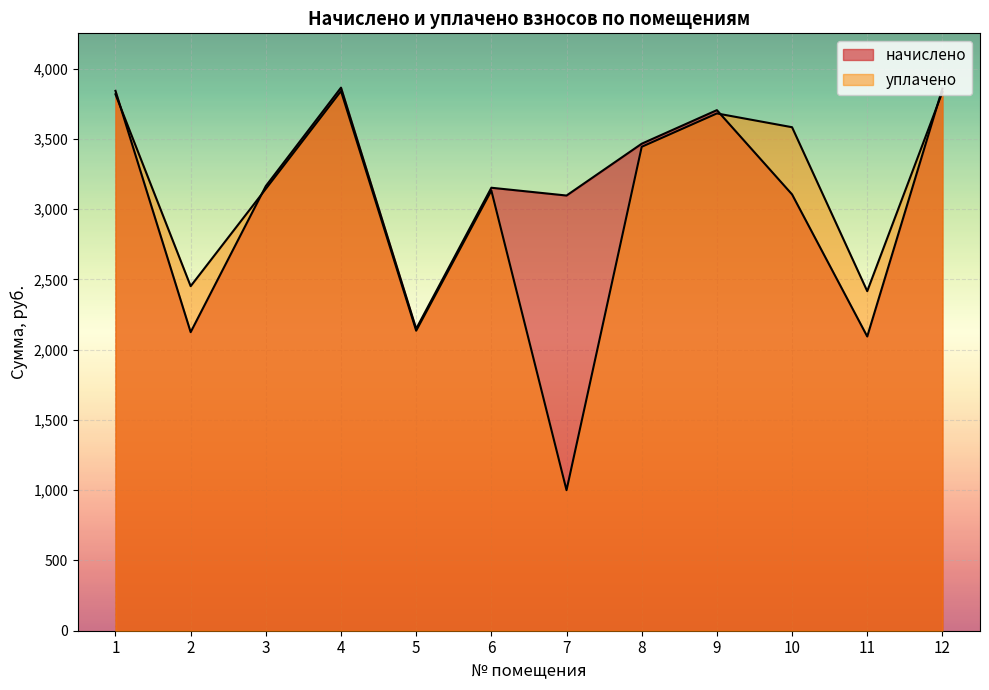

Where is уплачено nearest to the value 2419?

11